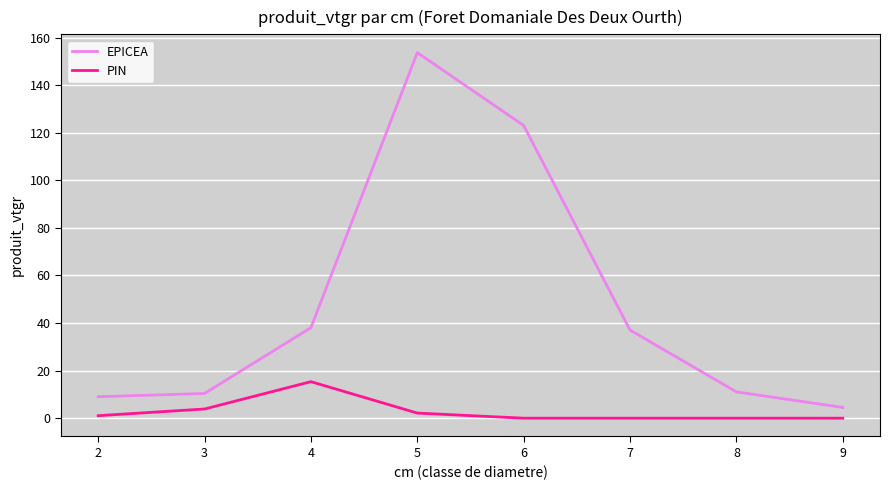

Is the value of EPICEA at 9 greater than the value of PIN at 8?

Yes